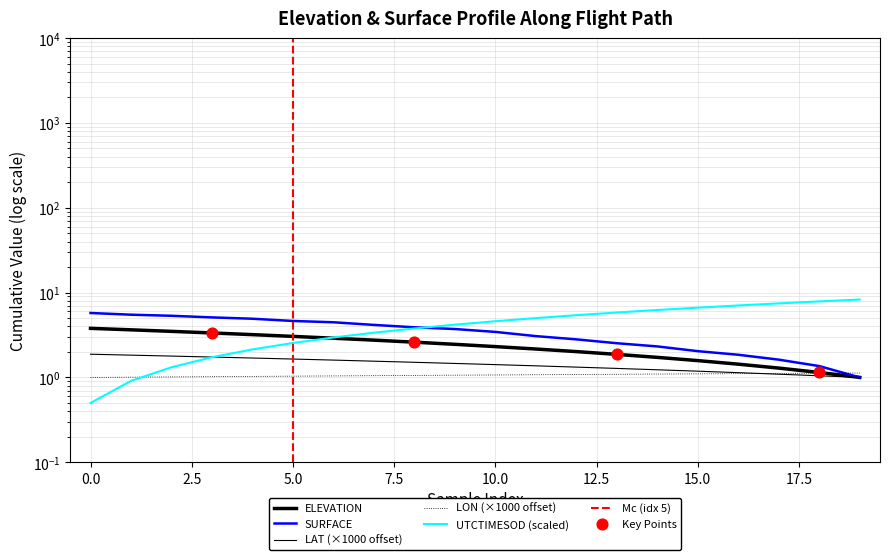

What are all the series names shown in the legend?

ELEVATION, SURFACE, LAT, LON, UTCTIMESOD